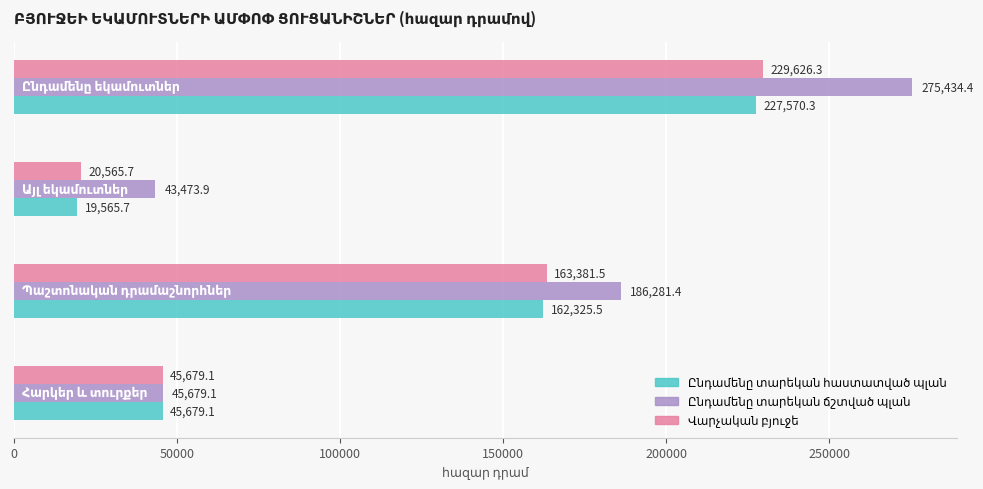

What is the maximum value shown in the chart?

275434.4